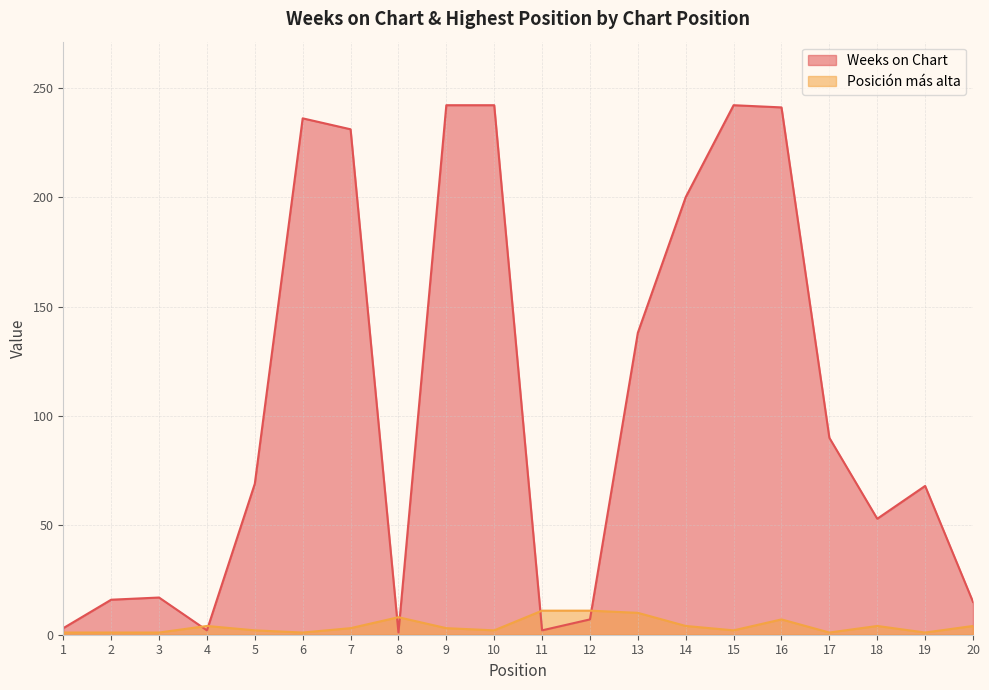

Which series ends up on top after the final intersection of Posición más alta and Weeks on Chart?

Weeks on Chart